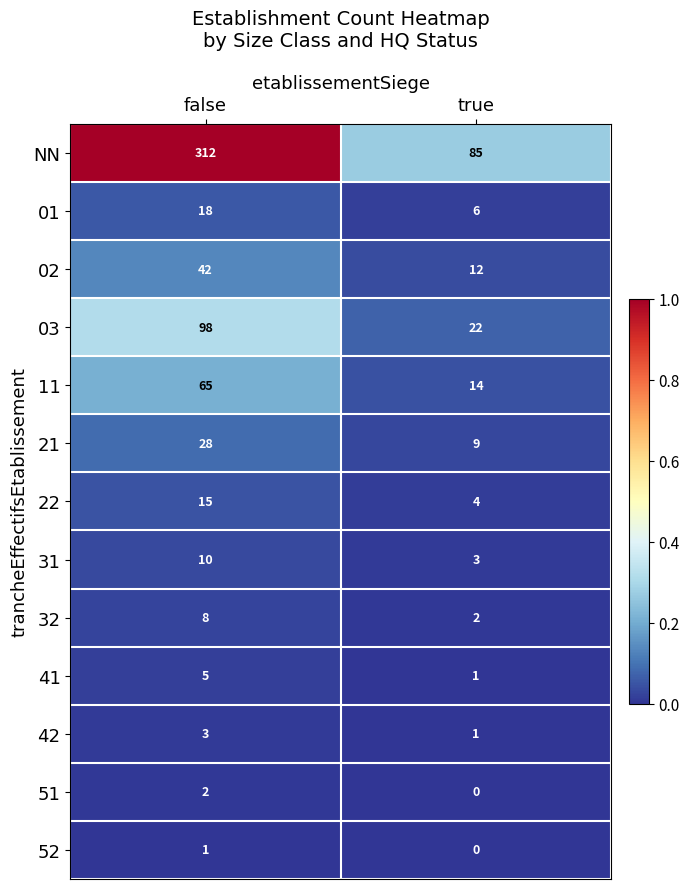

List the series in order of their peak value, lowest first.

52, 51, 42, 41, 32, 31, 22, 01, 21, 02, 11, 03, NN